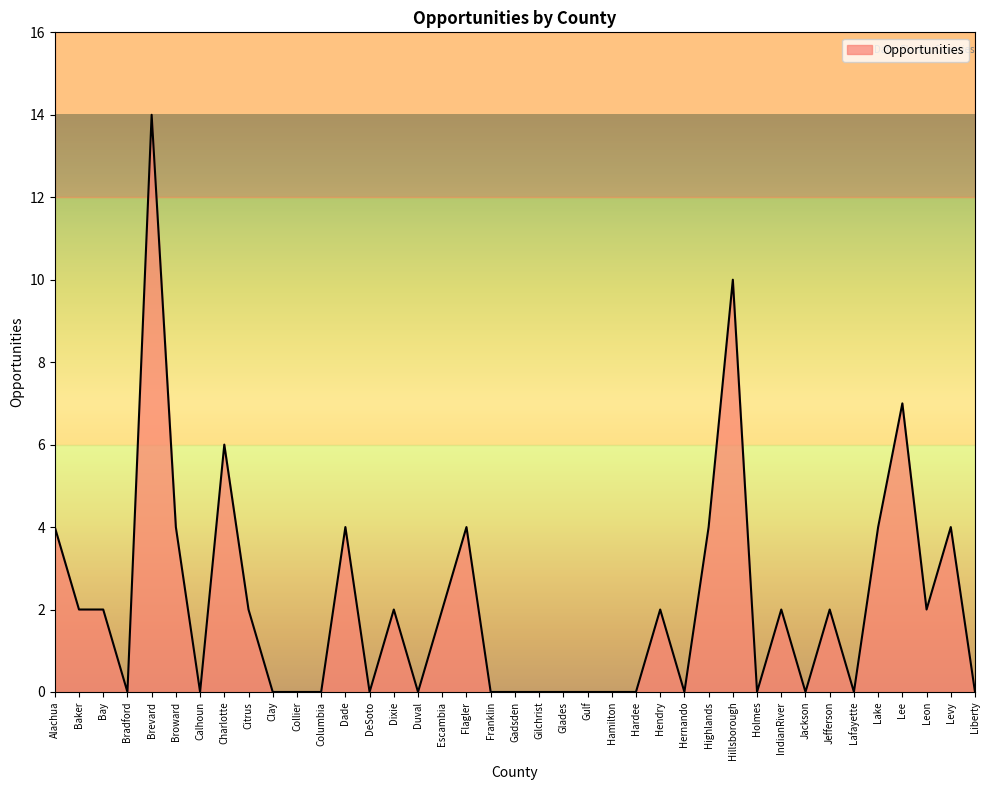

Read the value at Dade.

4